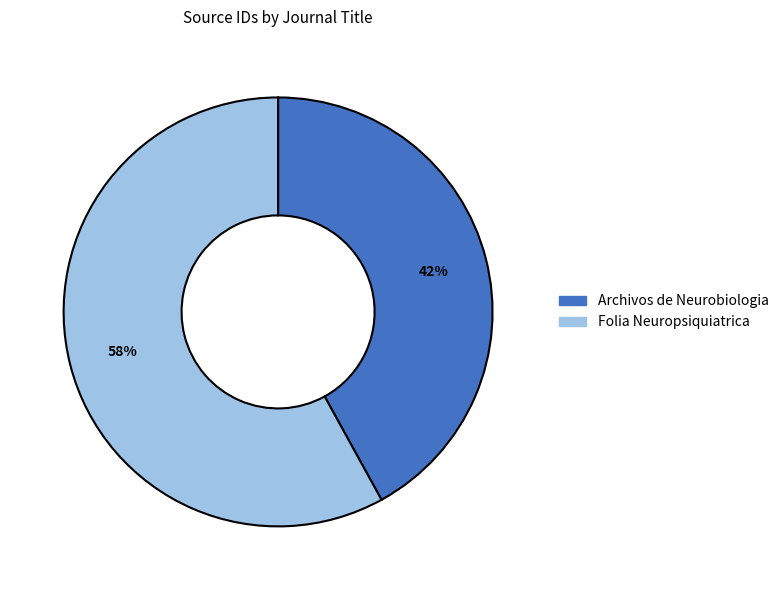

Is Folia Neuropsiquiatrica the majority of the pie?

Yes